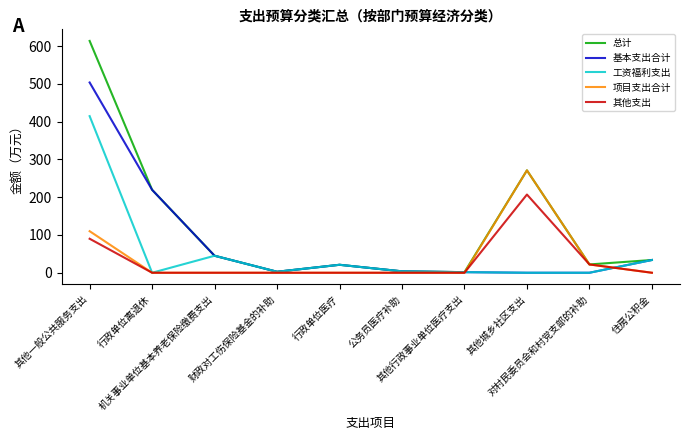

Which series has the widest spread of values?

总计